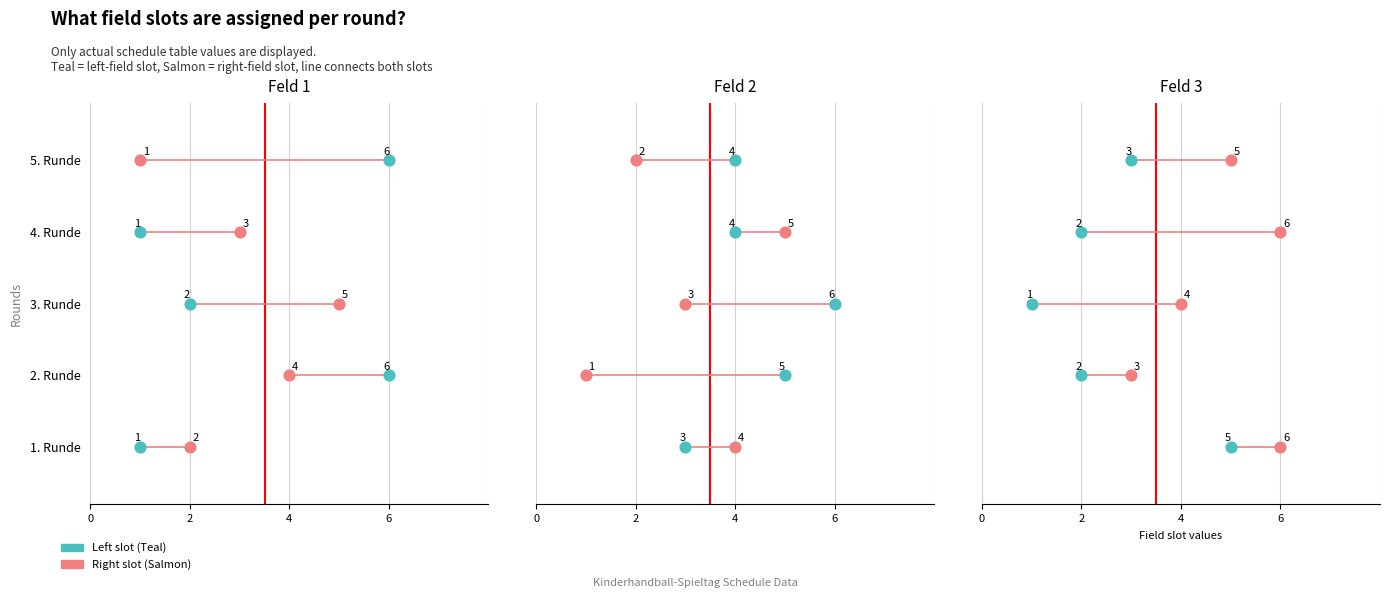

At how many categories does at least one series exceed 1?

5